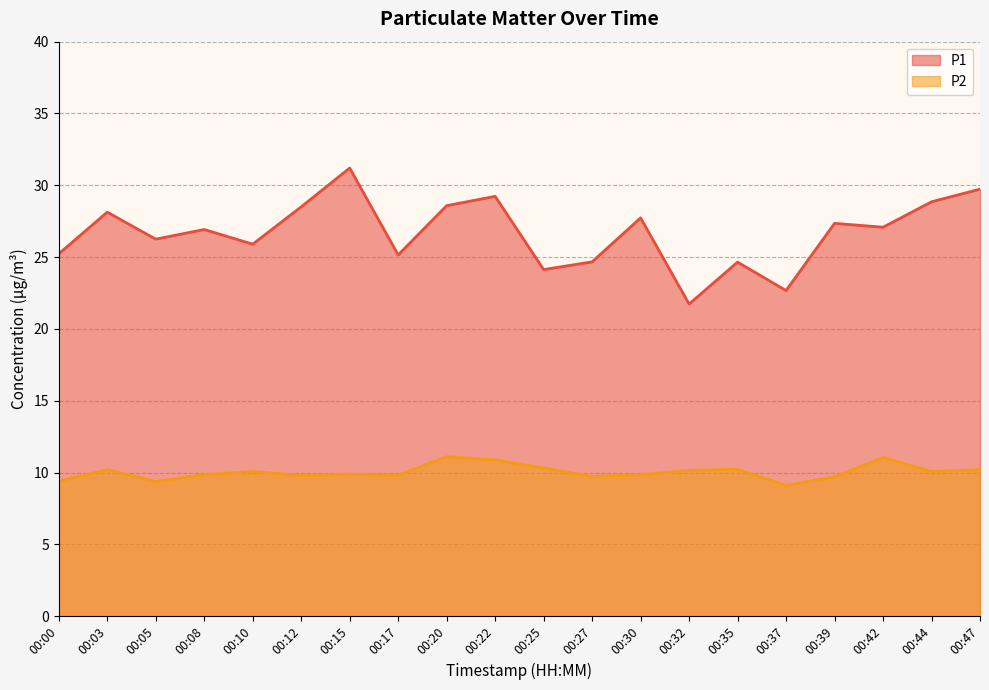

What is the maximum value for P1?

31.2